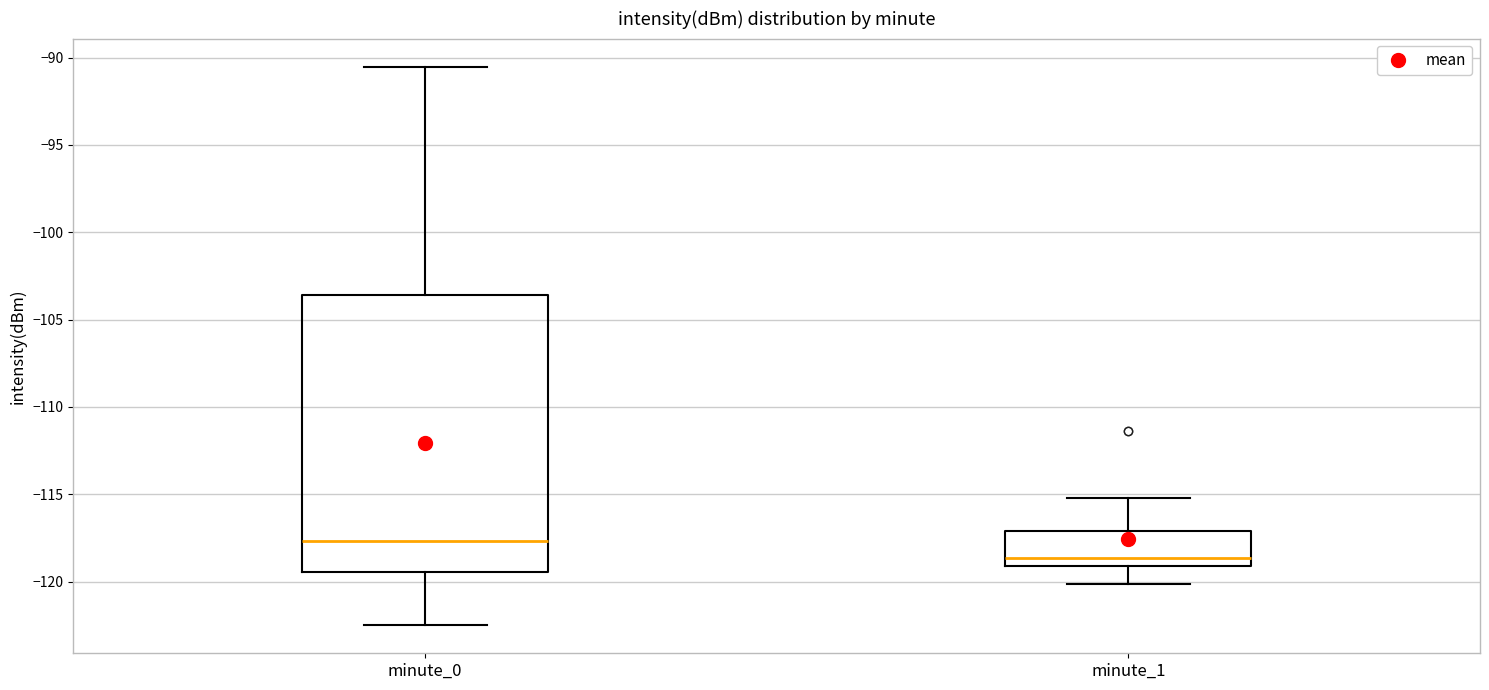

Reading left to right, read every box against the y-axis: the position of its median line, the range the box covers, and the ends of its whiskers. The values are not printed on the chart, so give them approximately, as read against the axis.

minute_0: median -117.5, box -119.5 to -103.5, whiskers -122.5 to -90.5
minute_1: median -118.5, box -119.0 to -117.0, whiskers -120.0 to -115.0